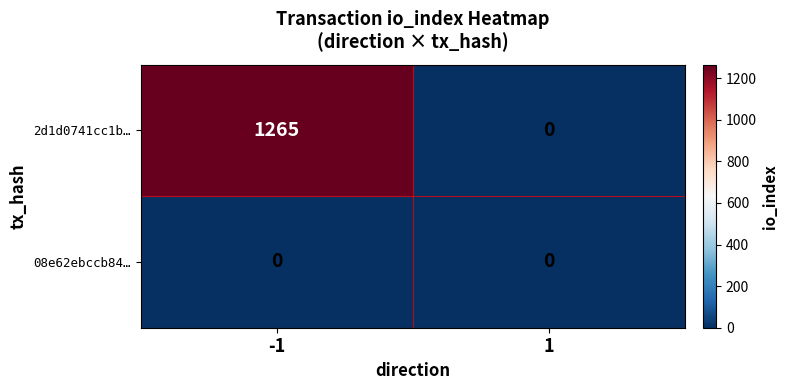

List the series in order of their overall mean, lowest first.

08e62ebccb84…, 2d1d0741cc1b…